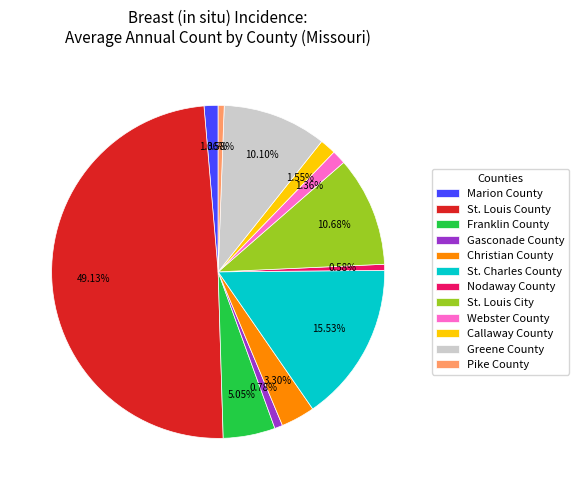

Combined, do Webster County and Christian County account for over 50%?

No